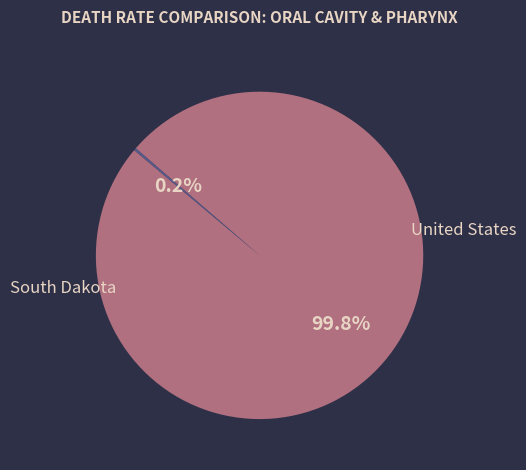

Is it true that South Dakota is 12% of the pie?

False